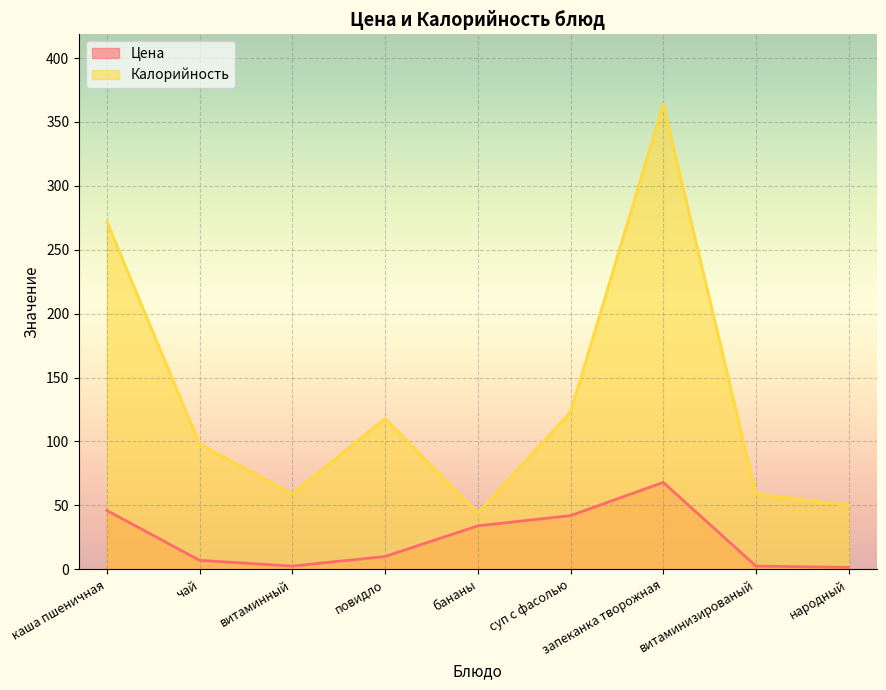

List the labels in order of Цена value, largest first.

запеканка творожная, каша пшеничная, суп с фасолью, бананы, повидло, чай, витаминный, витаминизированый, народный